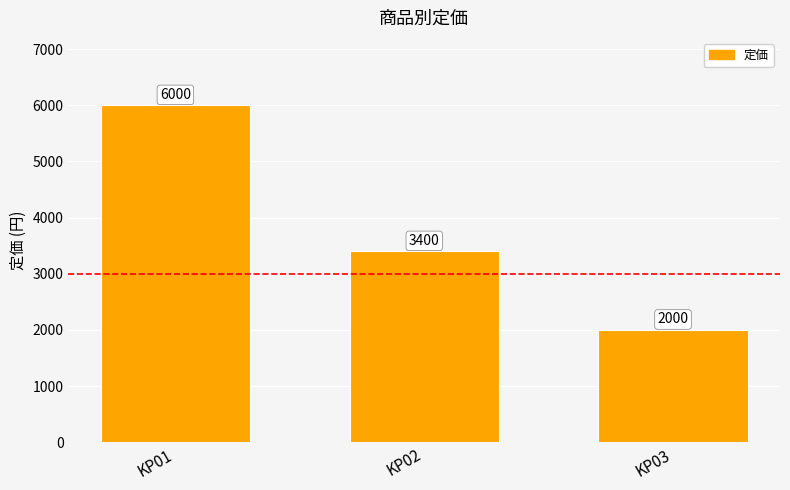

Where is the data nearest to the value 4000?

KP02